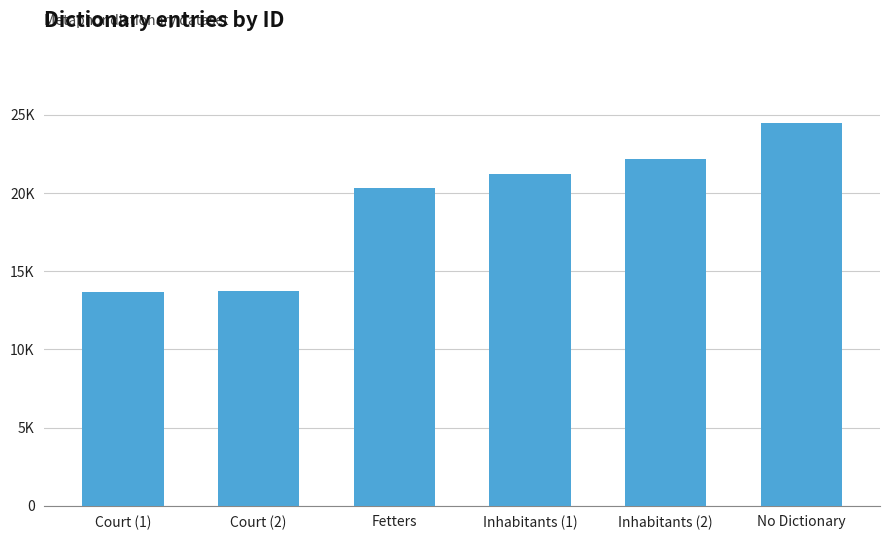

Where does the data first go above 21228?

Inhabitants (2)